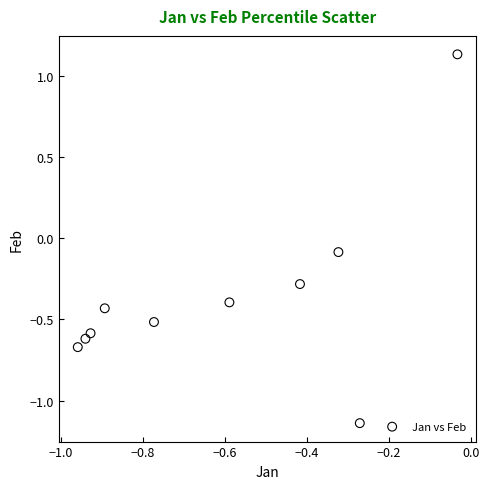

What is the range of X values (max minus min)?

0.9